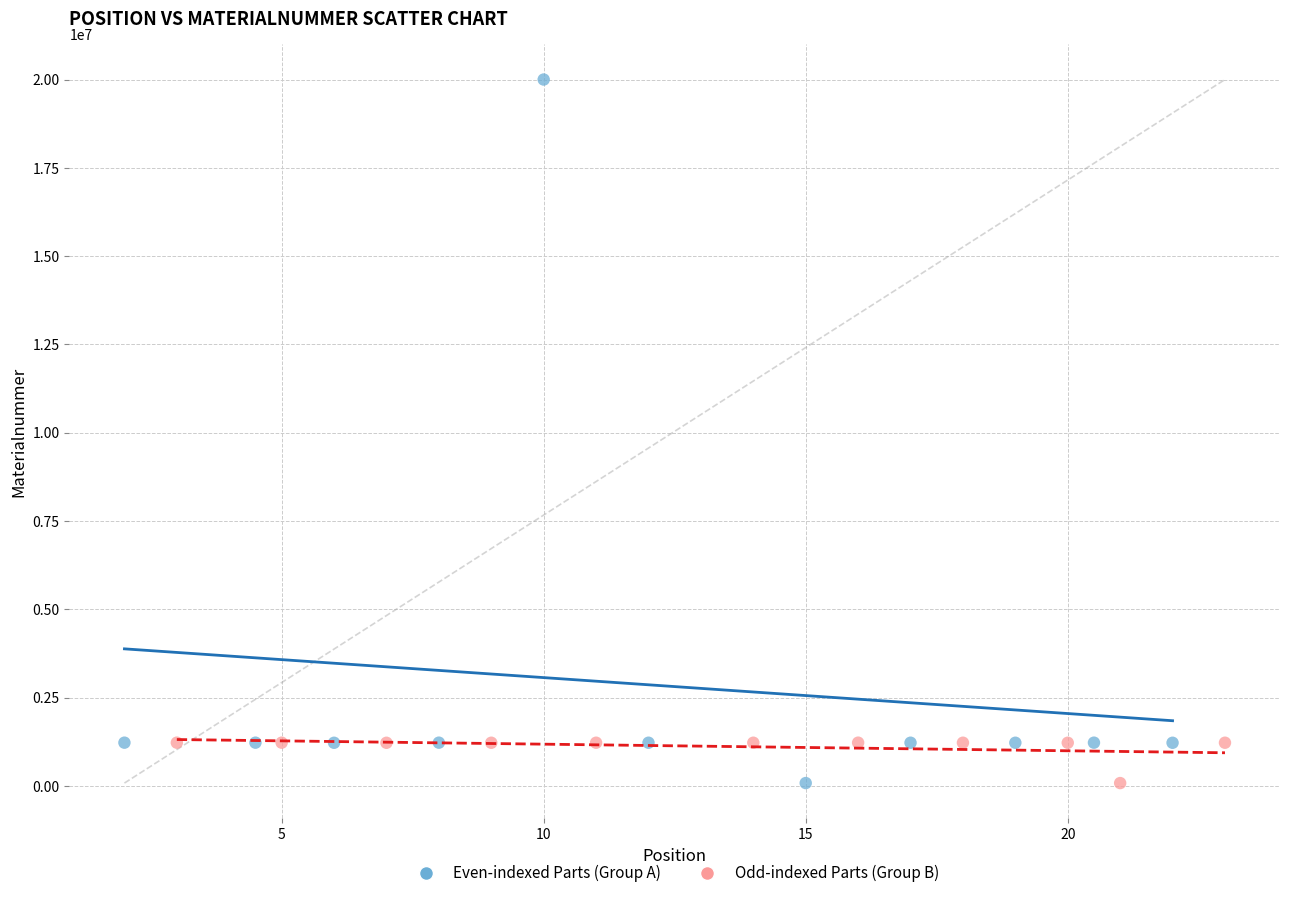

Which series has the widest spread of Y values?

Even-indexed Parts (Group A)